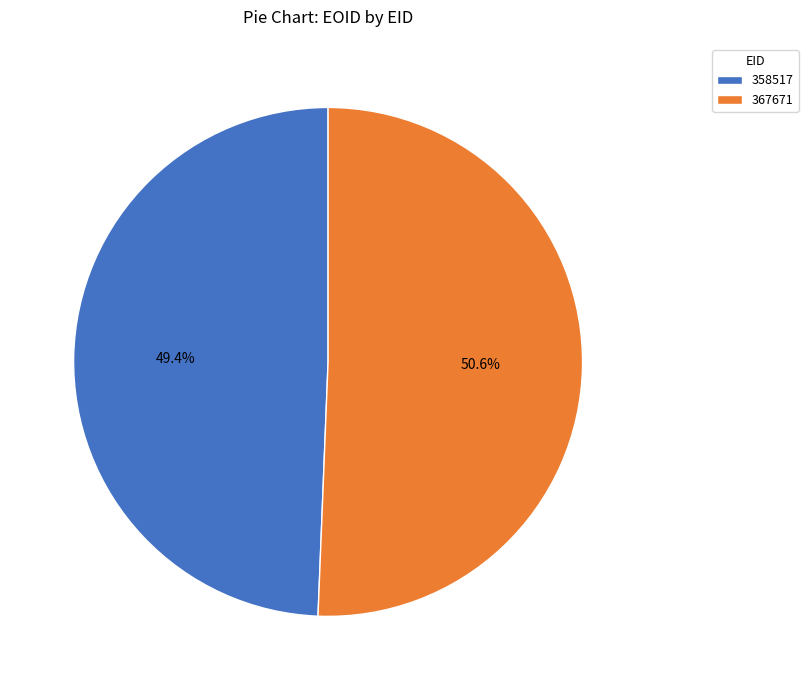

The 358517 slice represents 49% of the pie. True or false?

True